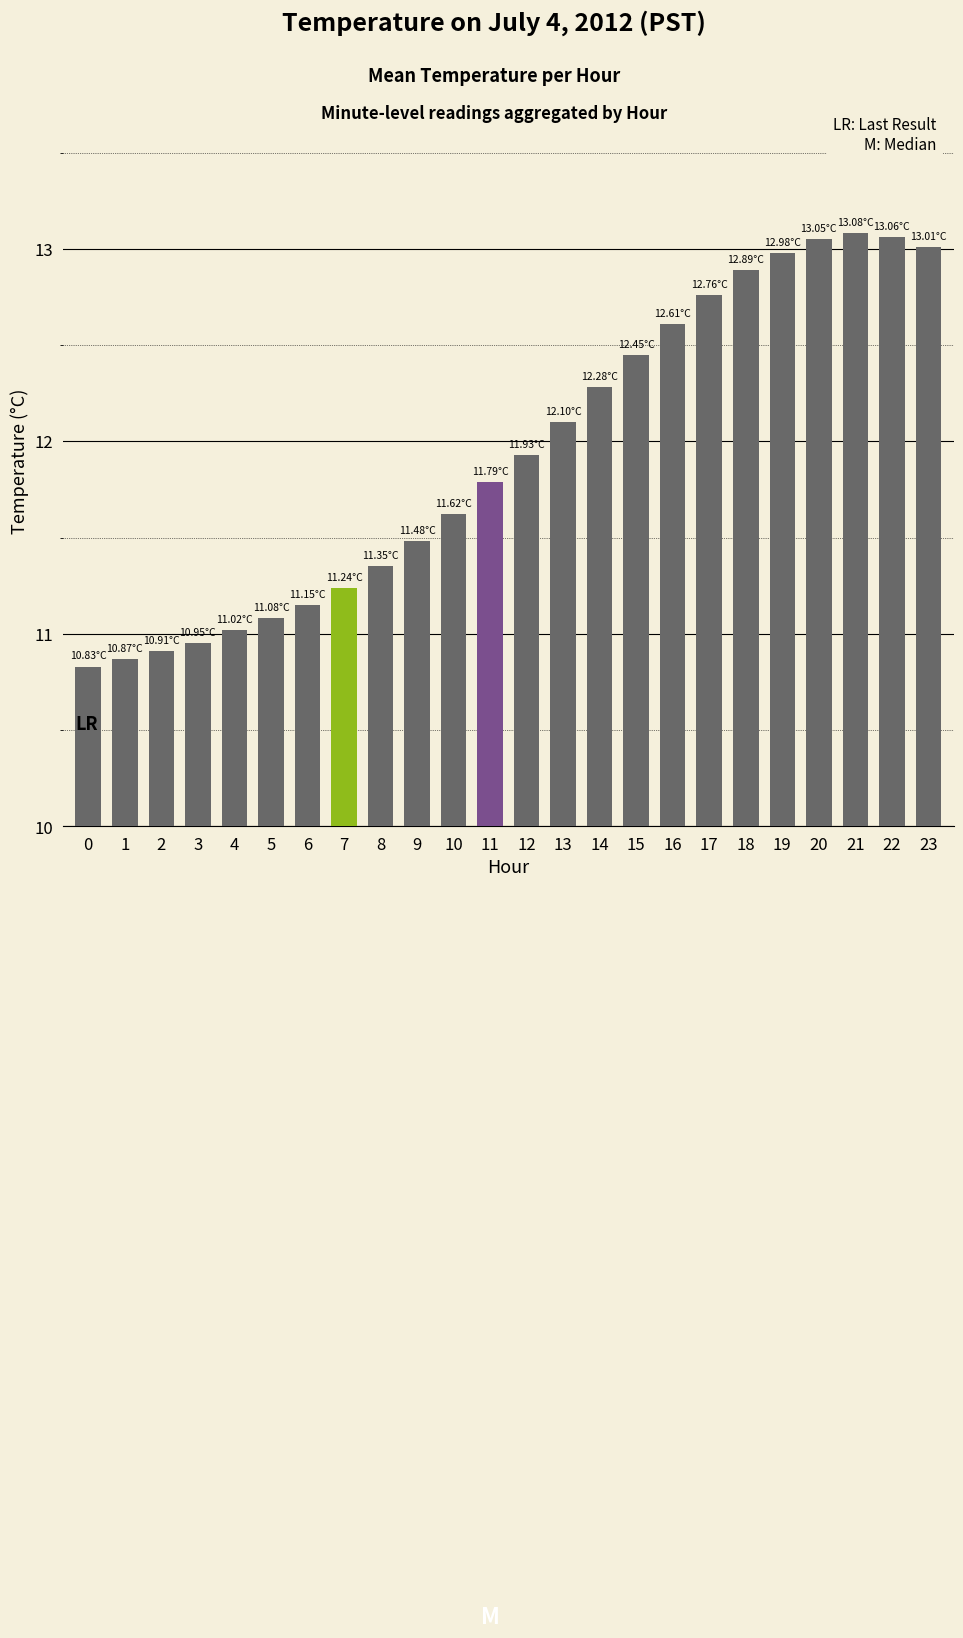

Where does the data first go above 11?

4